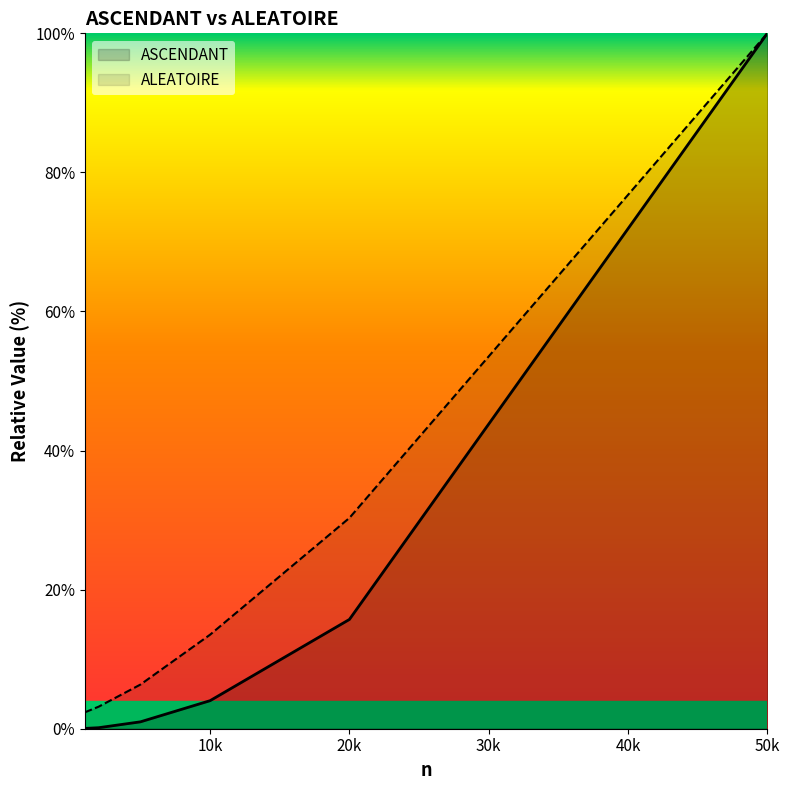

The ALEATOIRE series shows 13.5 at 10000. True or false?

True